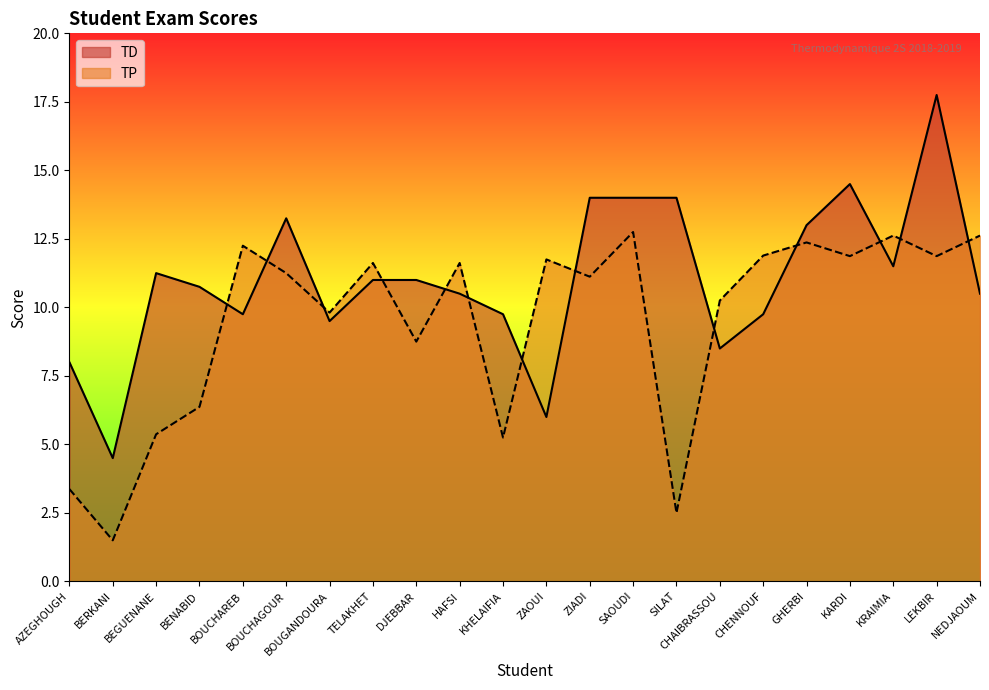

What is the difference between the maximum and minimum values in the TP series?

11.2